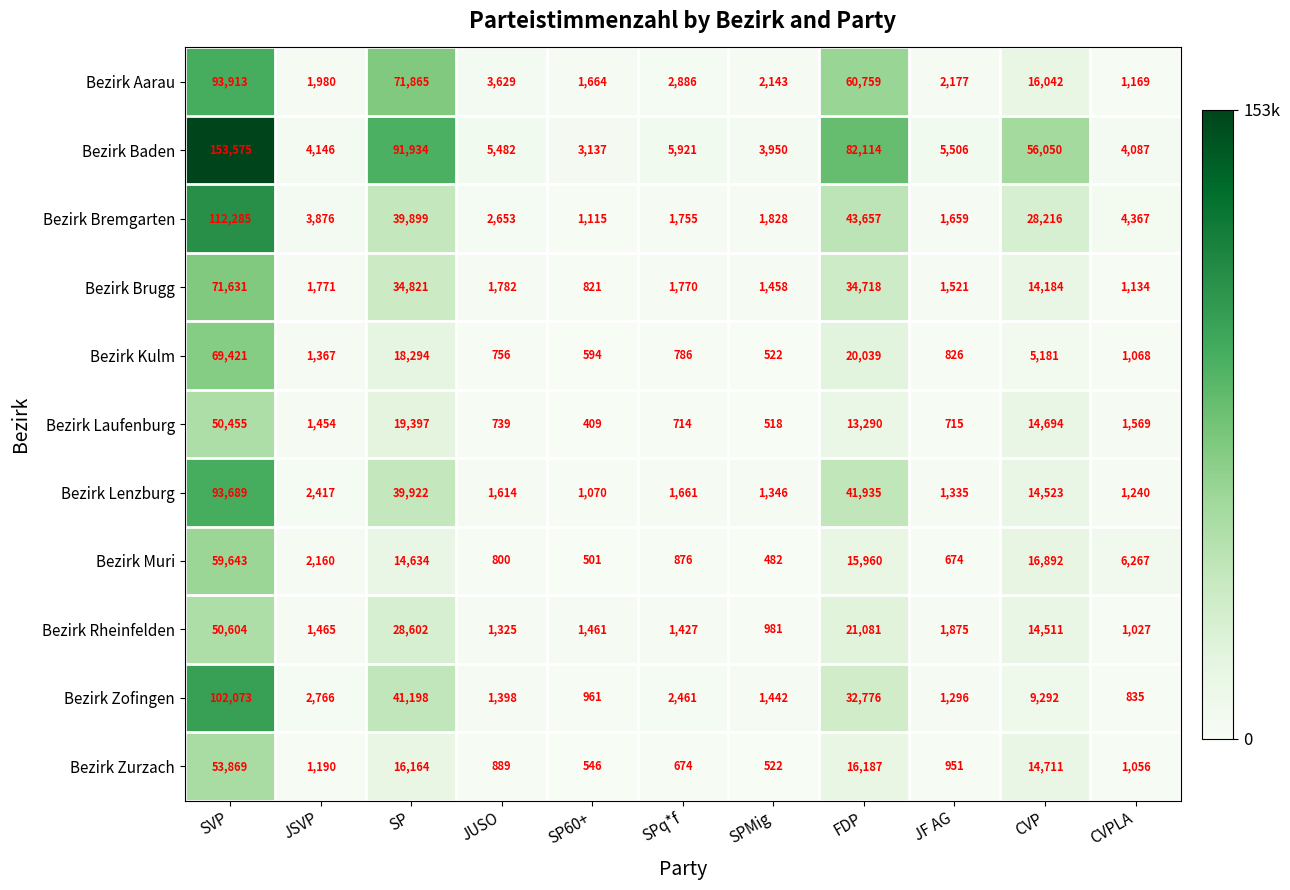

What is the spread (max minus min) of values at SPq*f?

5247